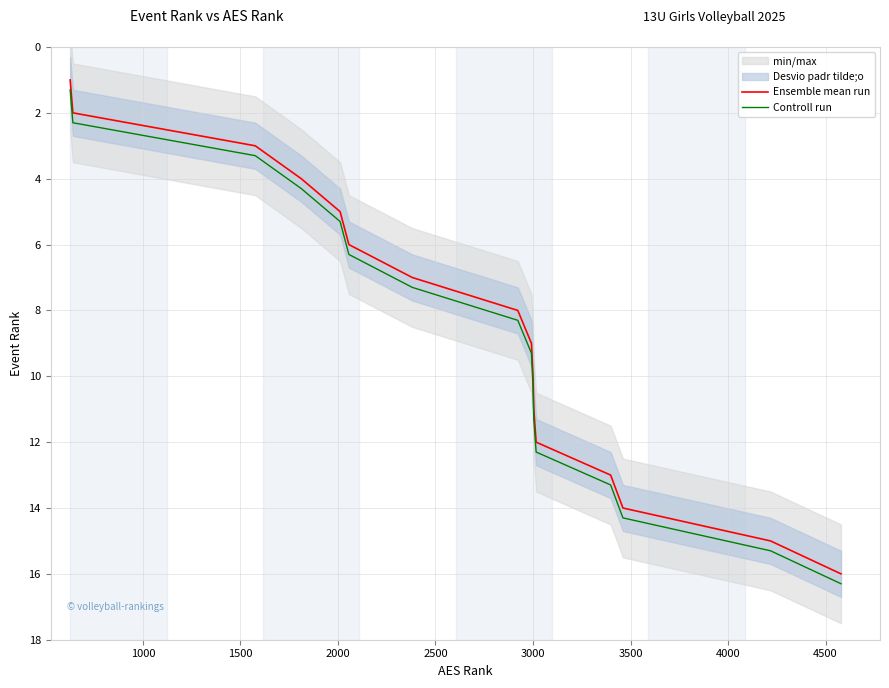

What is the minimum value for Ensemble mean run?

1.0